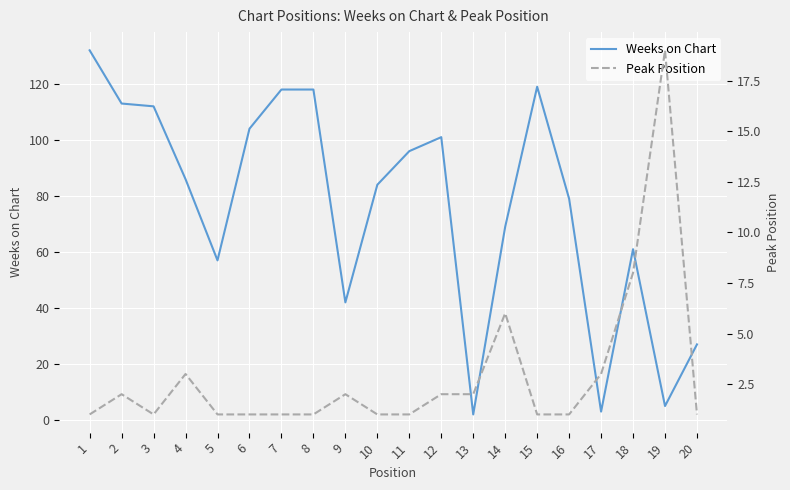

Rank the series by their maximum value, from lowest to highest.

Peak Position, Weeks on Chart